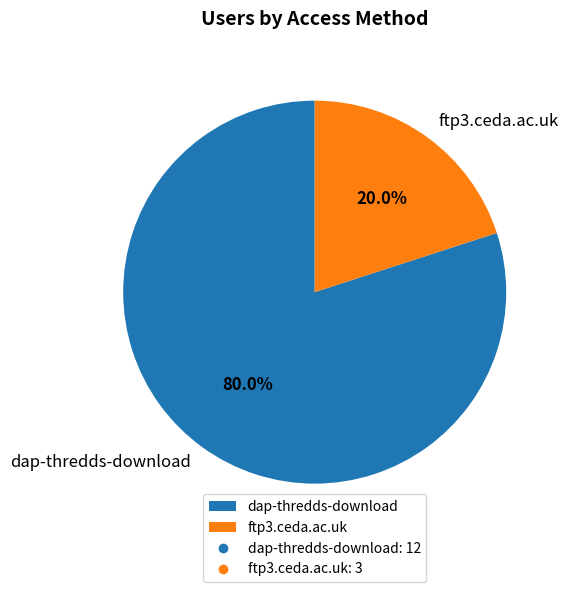

To the nearest percent, what is the difference between the dap-thredds-download and ftp3.ceda.ac.uk slice percentages?

60%